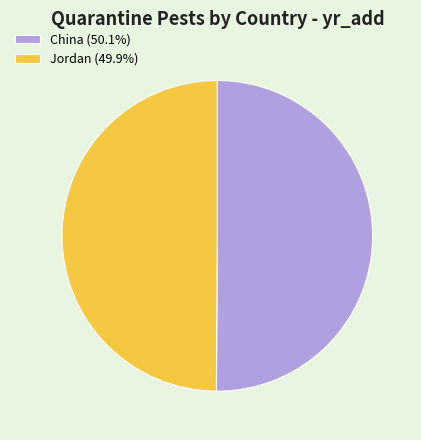

Approximately how many times larger is the value at Jordan (49.9%) compared to China (50.1%)?

1.0